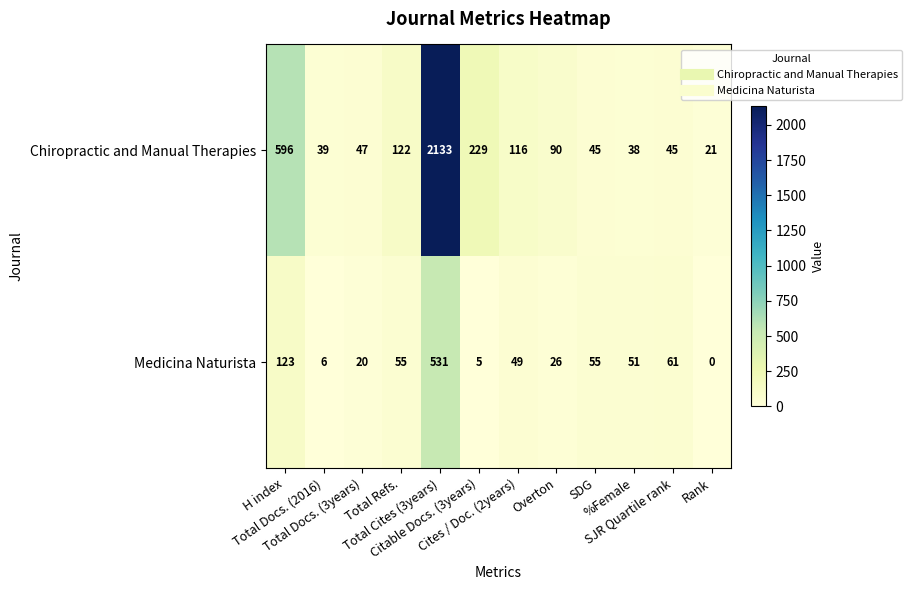

List the series in order of their overall mean, lowest first.

Medicina Naturista, Chiropractic and Manual Therapies